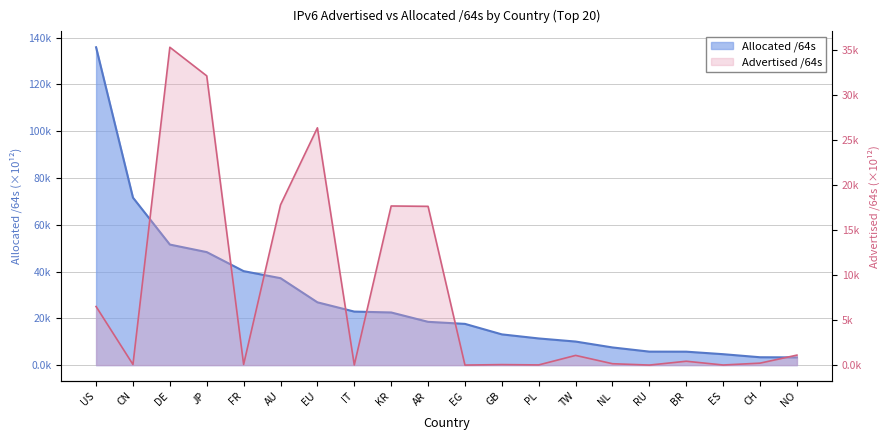

Is it true that Advertised /64s equals 0.0 at ES?

False